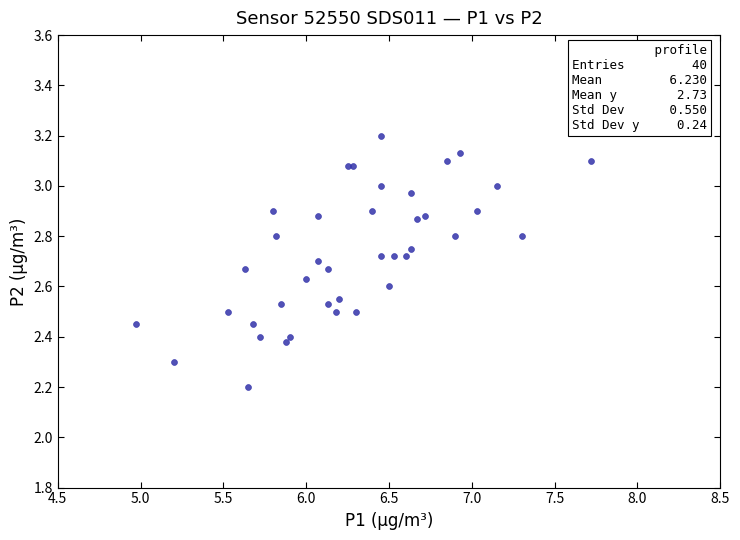

What Y value in the scatter plot is closest to 2?

2.2